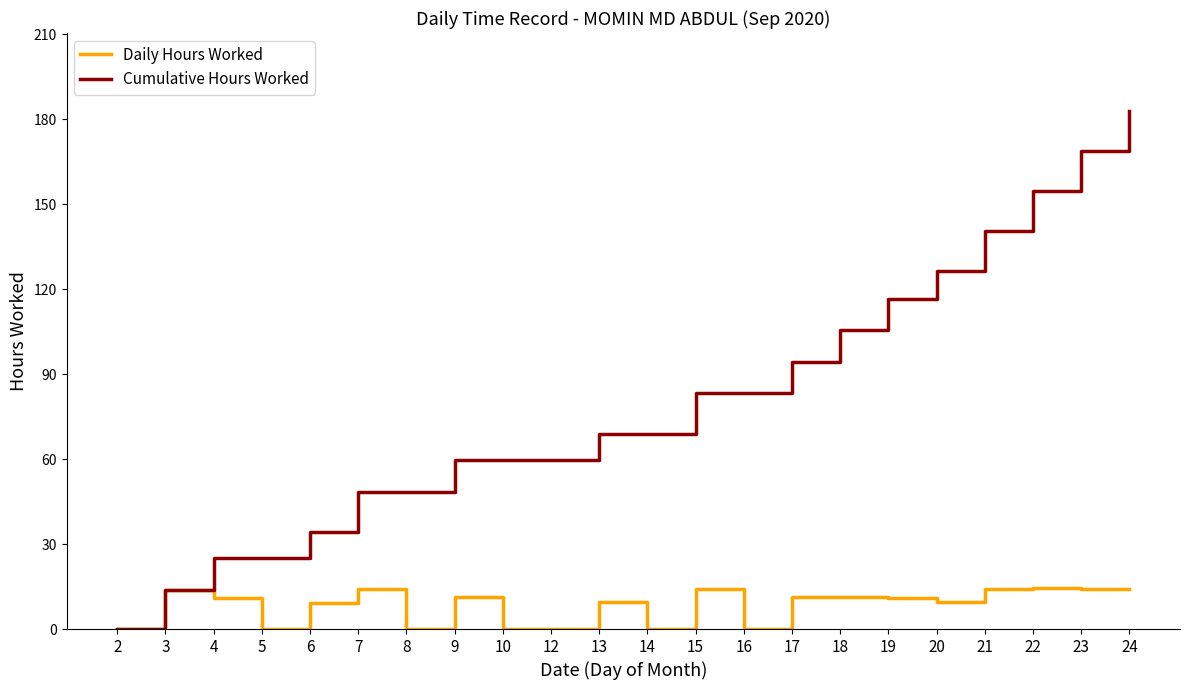

Does the chart display data point markers on the line(s)?

No